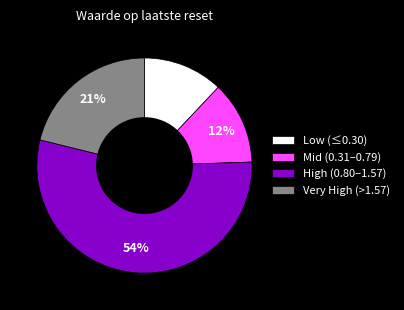

Is the sum of High (0.80–1.57) and Very High (>1.57) greater than half?

Yes